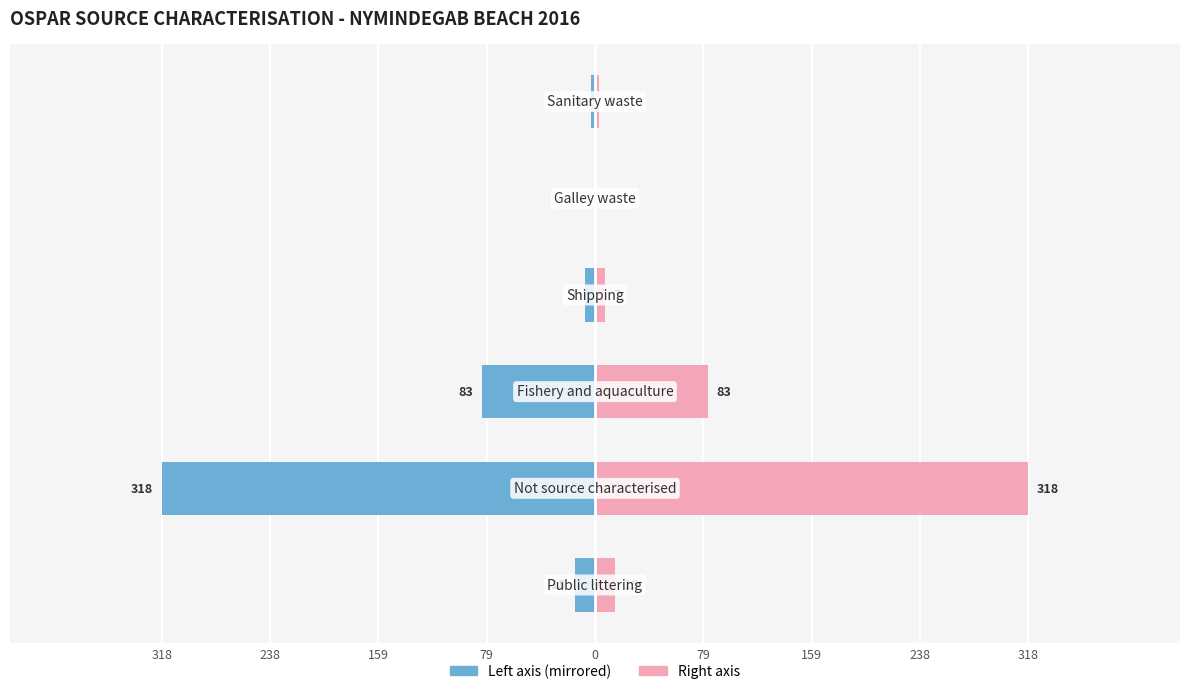

At 318, list the series in order from smallest to largest.

Source Count (left), Source Count (right)